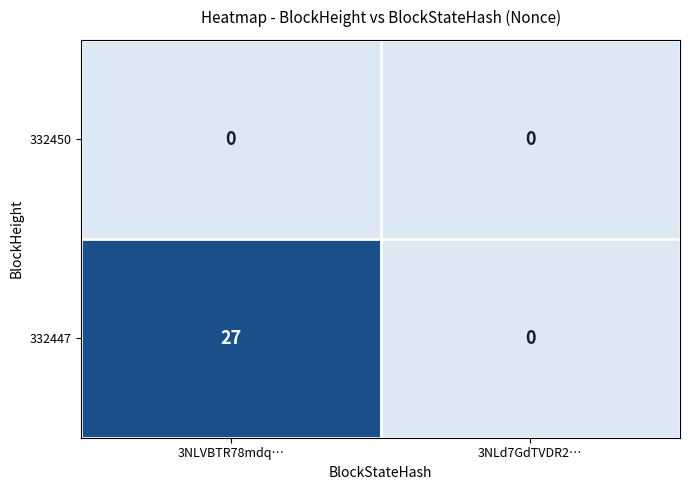

Reading right to left, transcribe all the data shown in this chart.

332450: 3NLd7GdTVDR2…=0	3NLVBTR78mdq…=0
332447: 3NLd7GdTVDR2…=0	3NLVBTR78mdq…=27